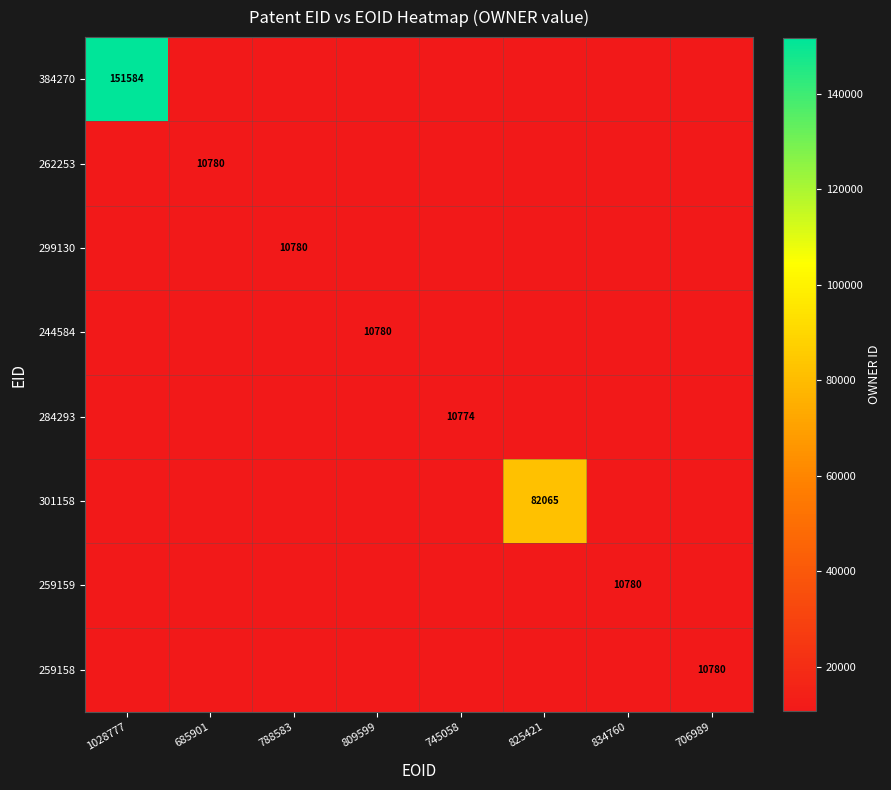

True or false: 299130 has a value of 10780 at 788583.

True